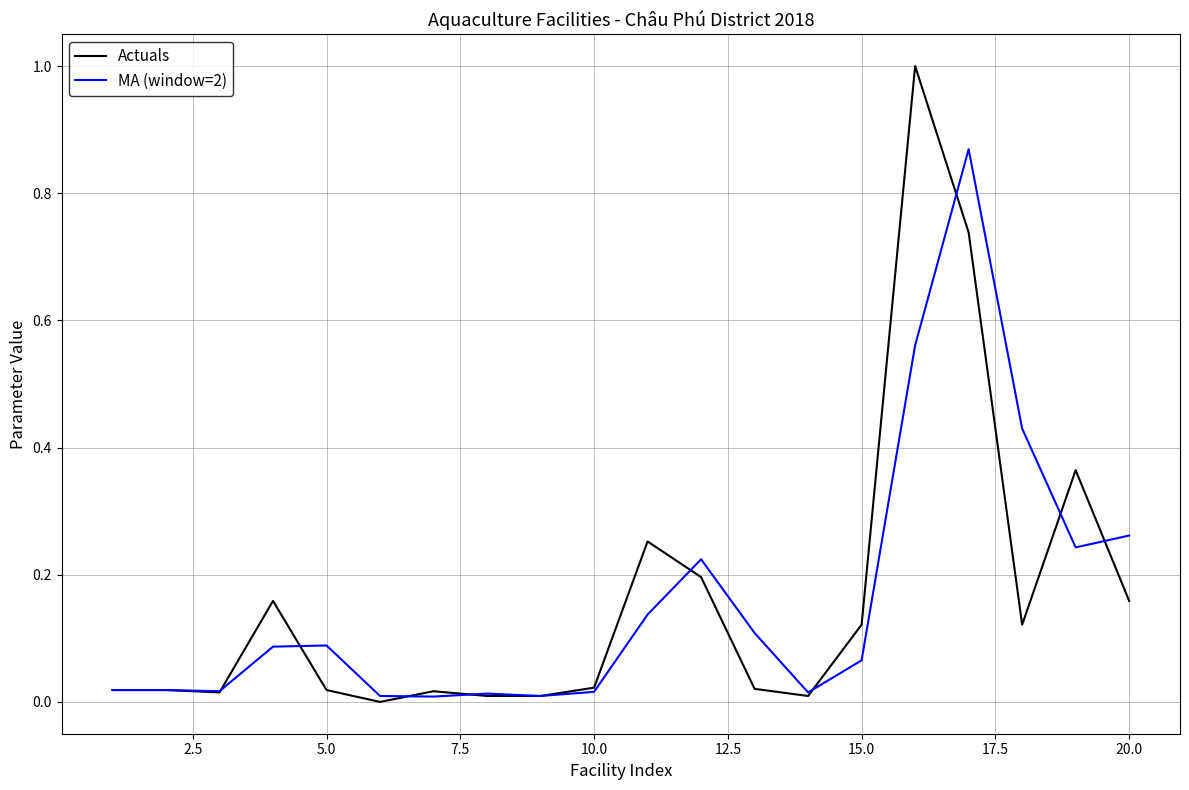

List the series in order of their peak value, lowest first.

MA (window=2), Actuals